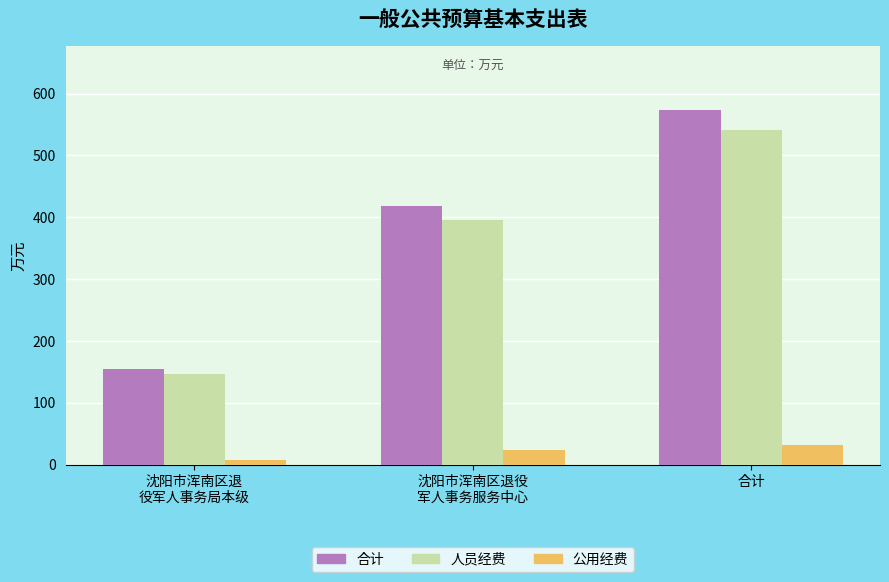

What is the highest value of the 公用经费 series?

31.7